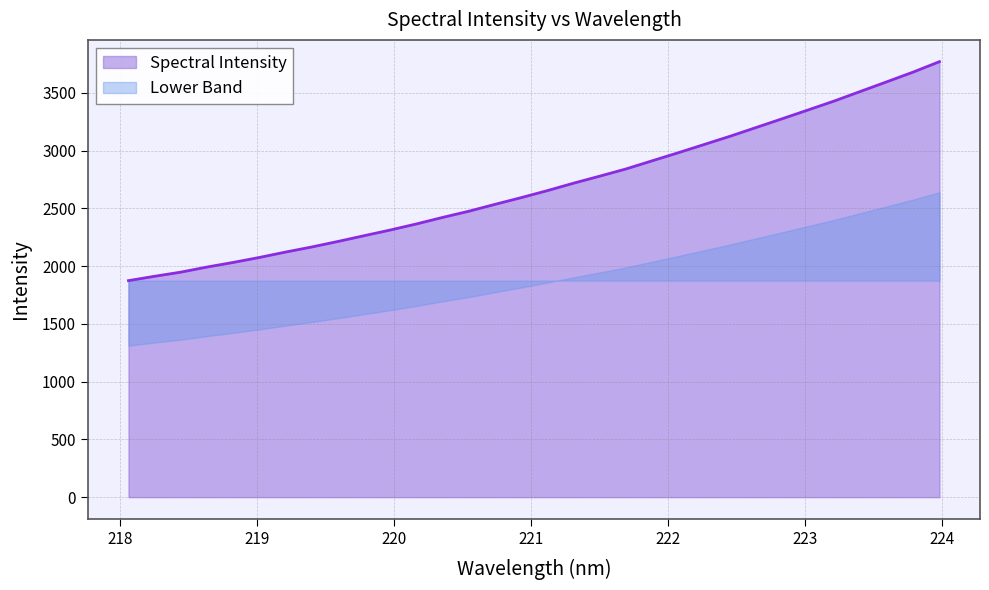

Where does the data first go above 2653?

221.1174